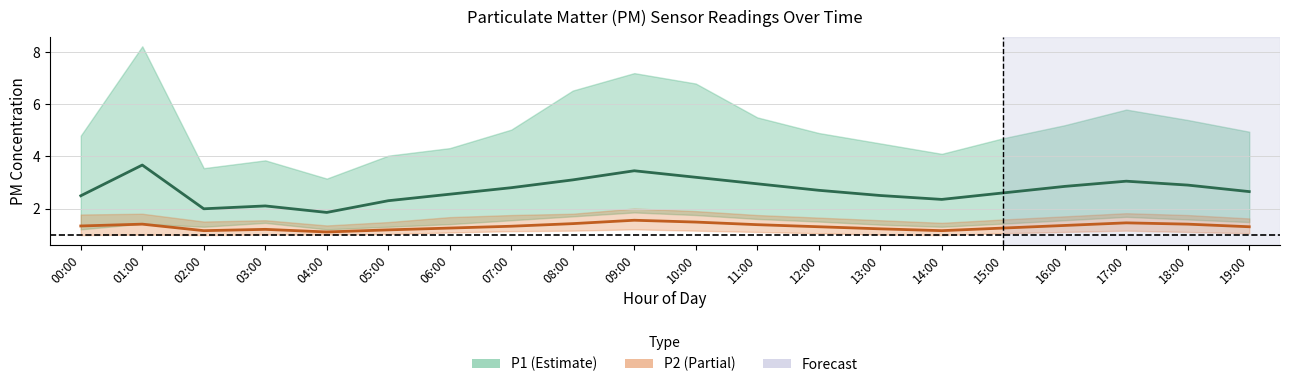

What is the sum of all P1 mean values?

54.0